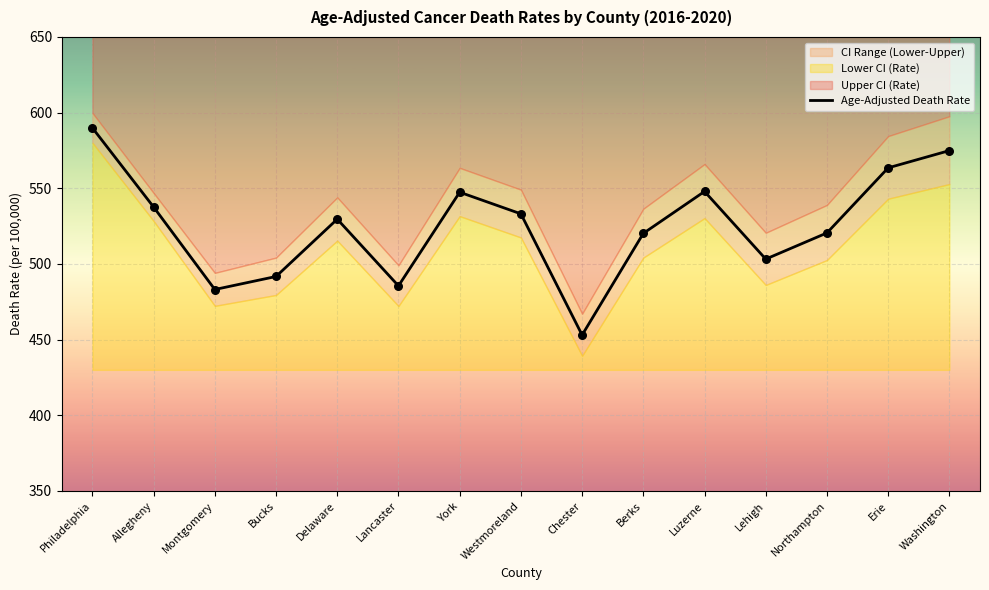

Approximately how many times larger is the value at Allegheny compared to Delaware?

1.0